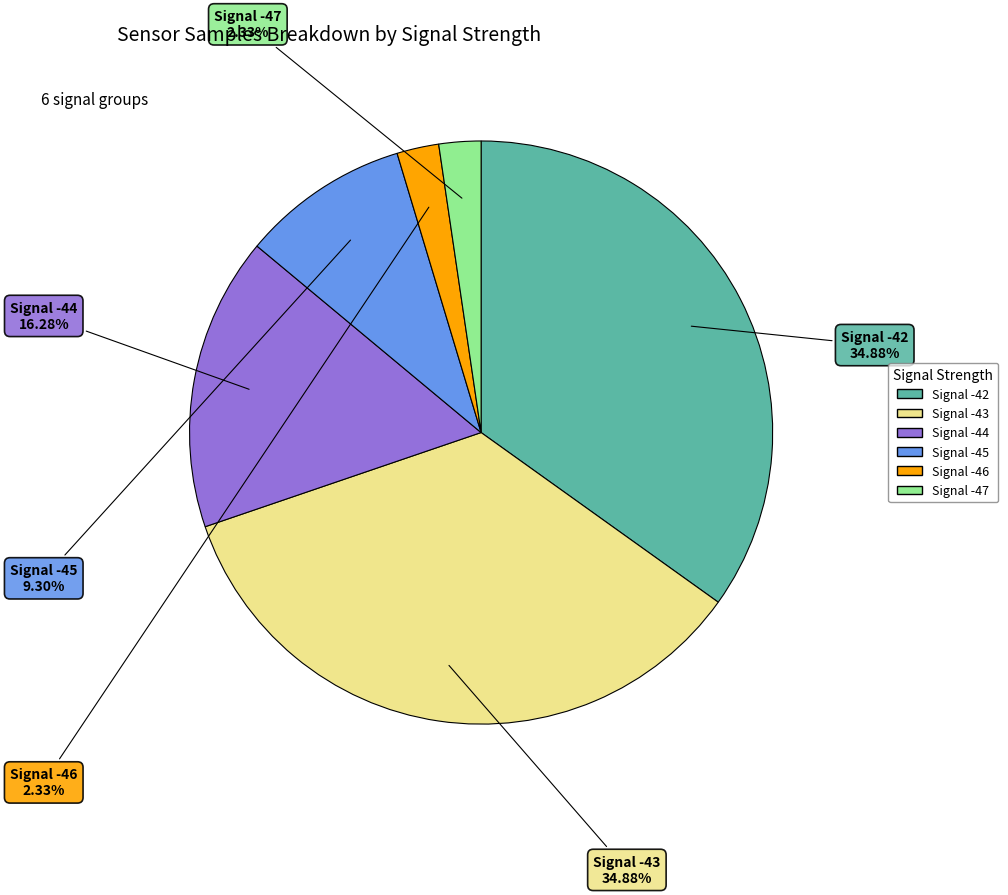

True or false: Signal -42 accounts for 30% of the total.

False